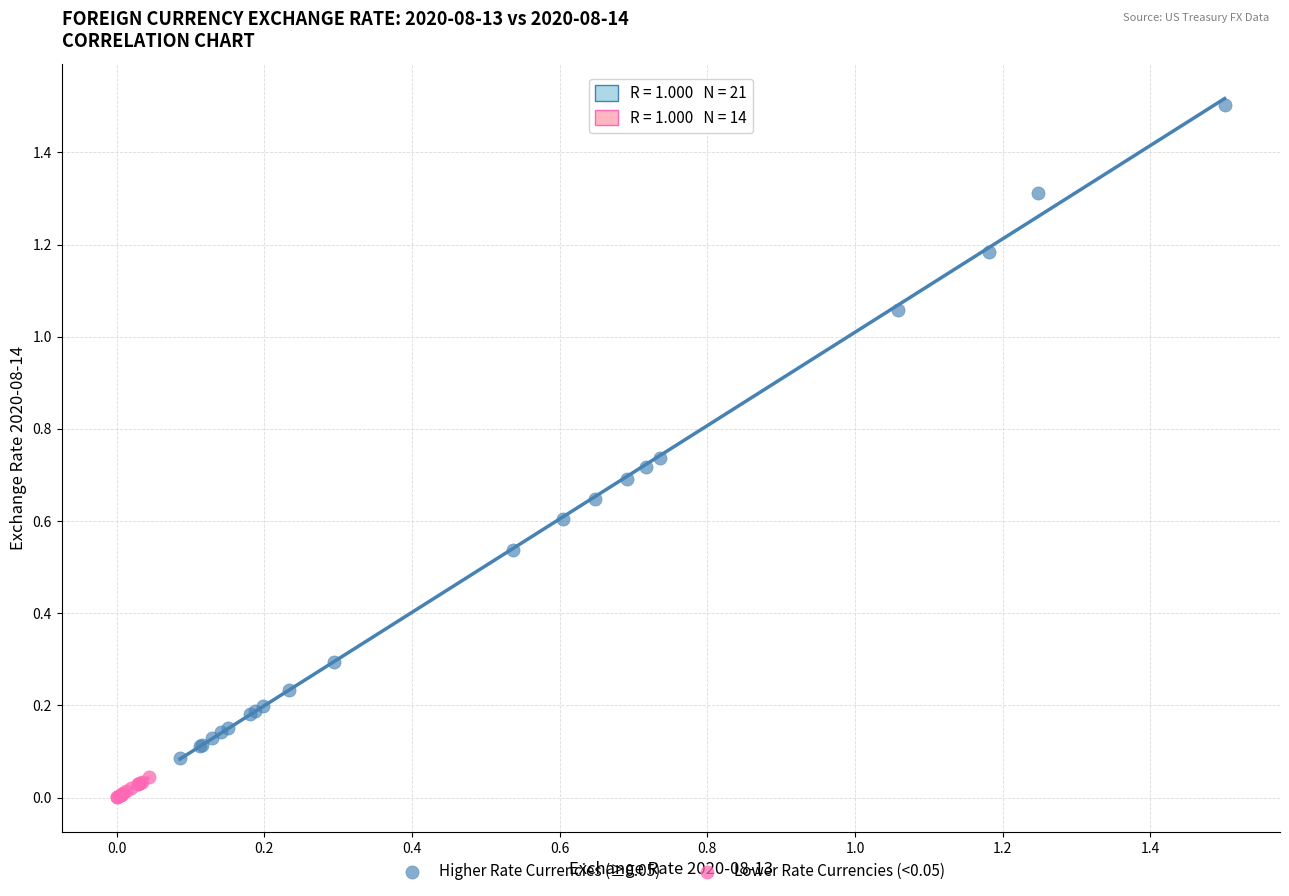

Which series contains the highest Y value?

Higher Rate Currencies (≥0.05)